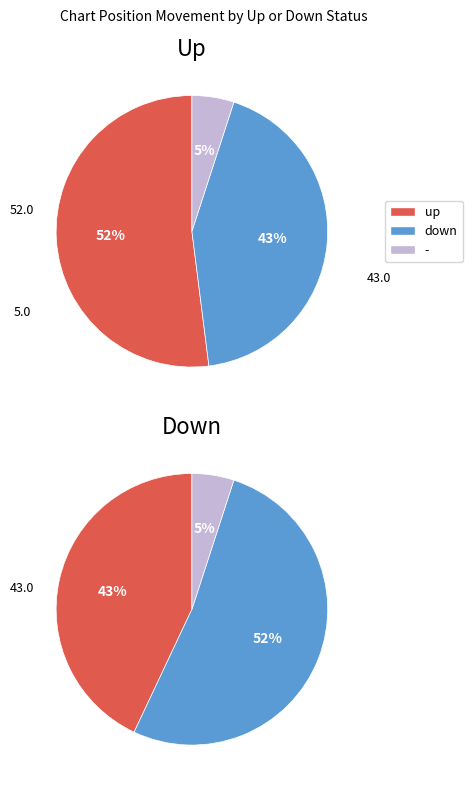

What is the change in value from up to down?

-9